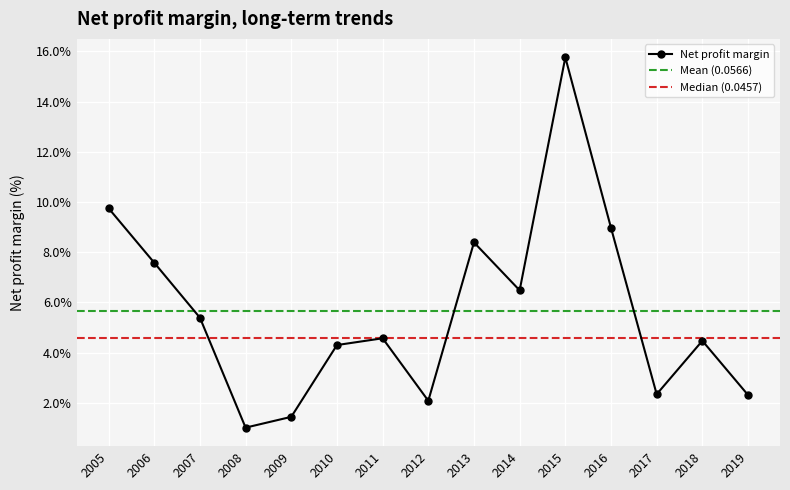

The value at 2006 is 0.1. True or false?

True